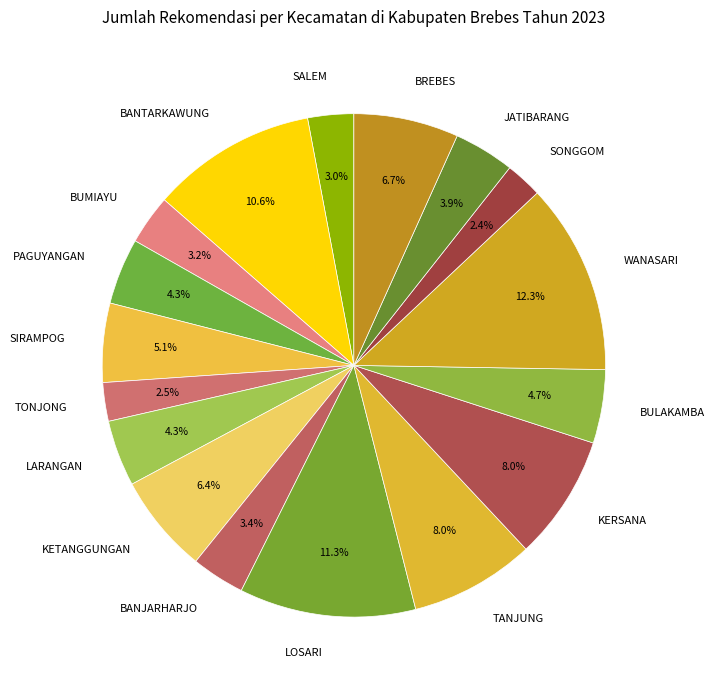

Which slice is the largest?

WANASARI